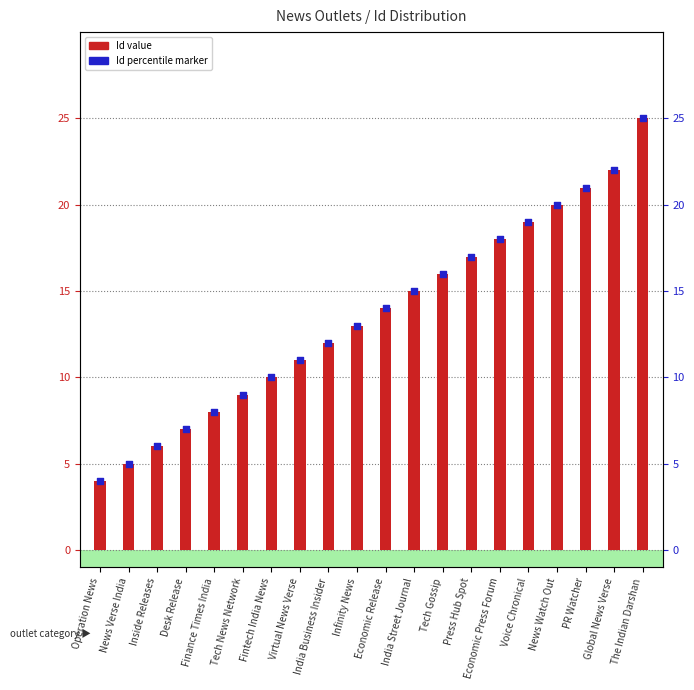

Which series contains the highest Y value?

Id value